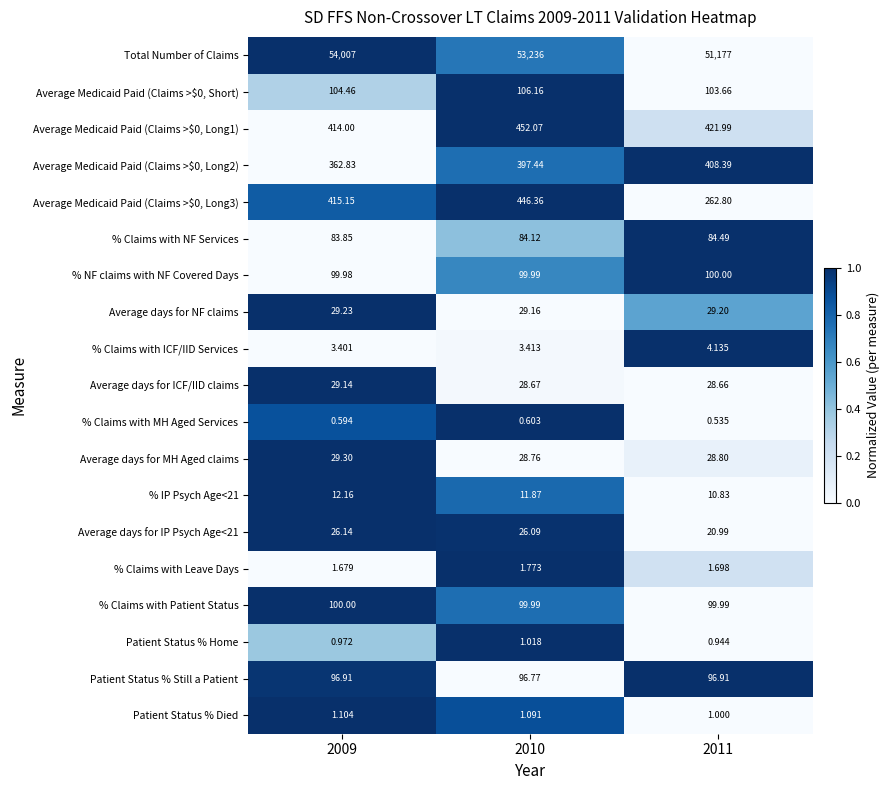

Between 2009 and 2010, which series saw the biggest shift?

Total Number of Claims